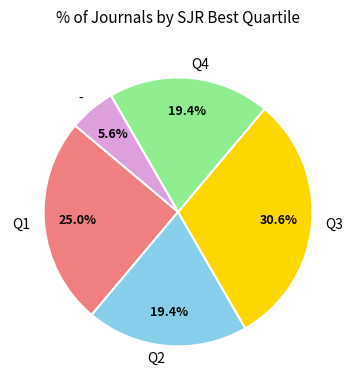

Count the number of slices in the pie.

5